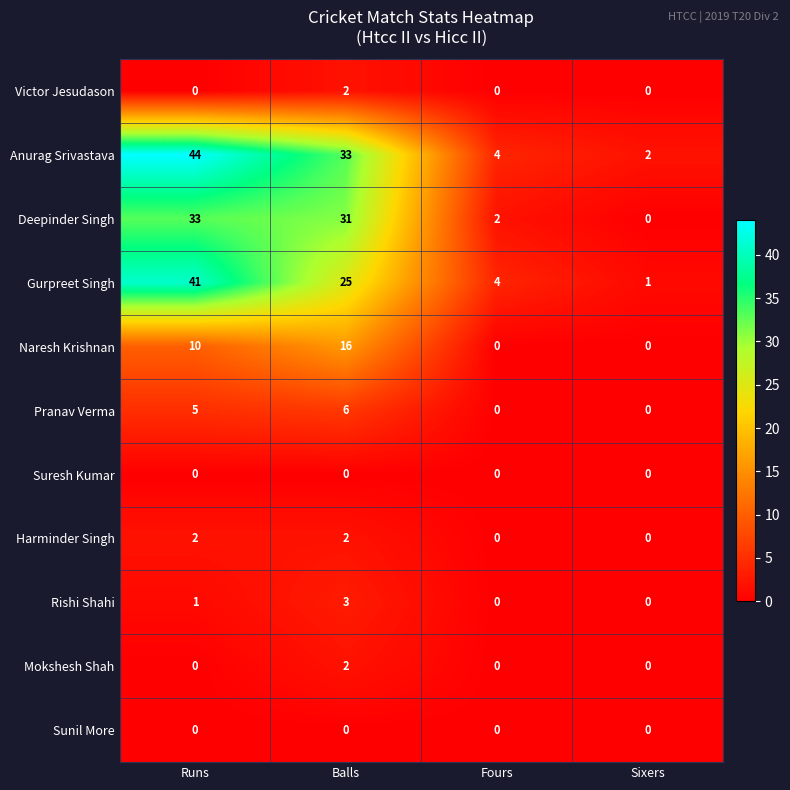

How many data points in Gurpreet Singh are less than 25?

2